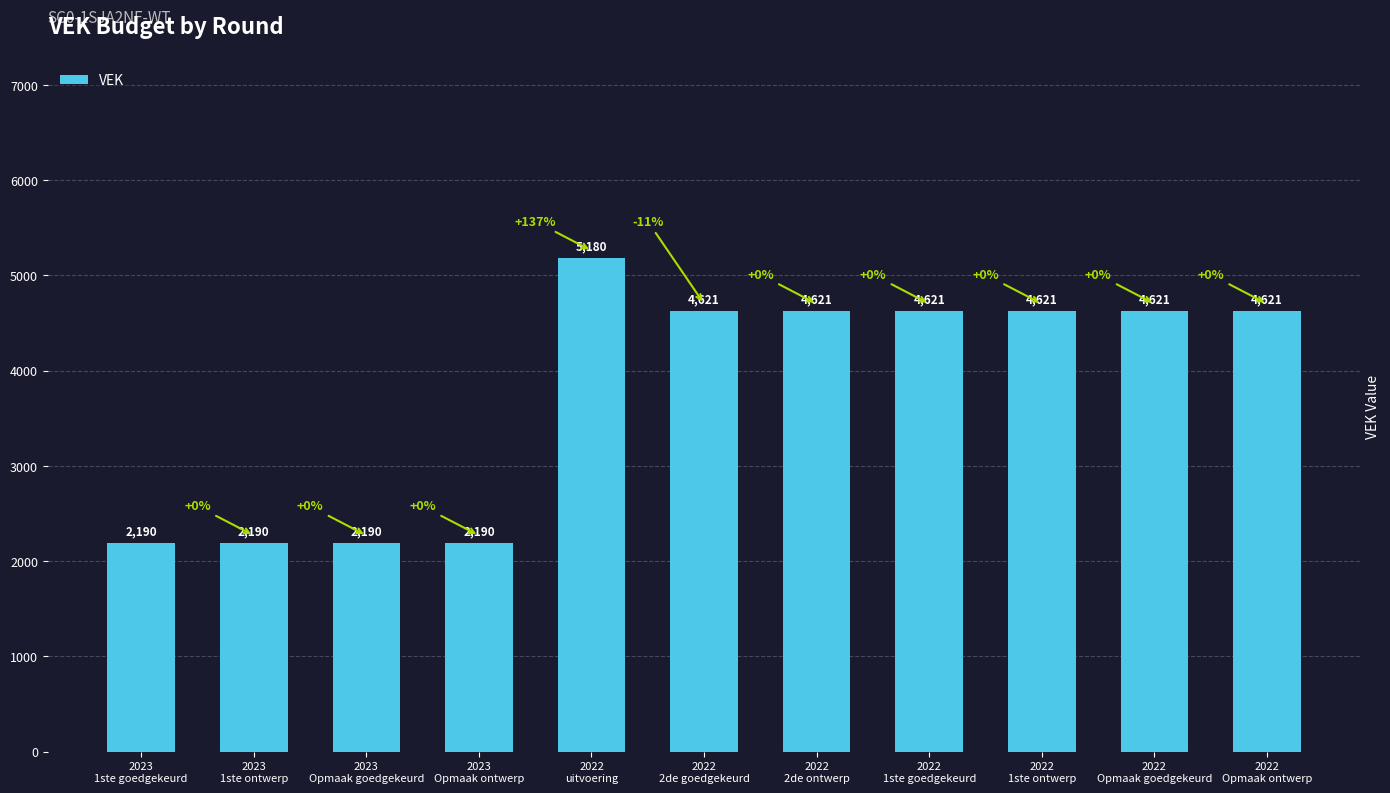

Reading left to right, extract all data points from this chart.

2190	2190	2190	2190	5180	4621	4621	4621	4621	4621	4621